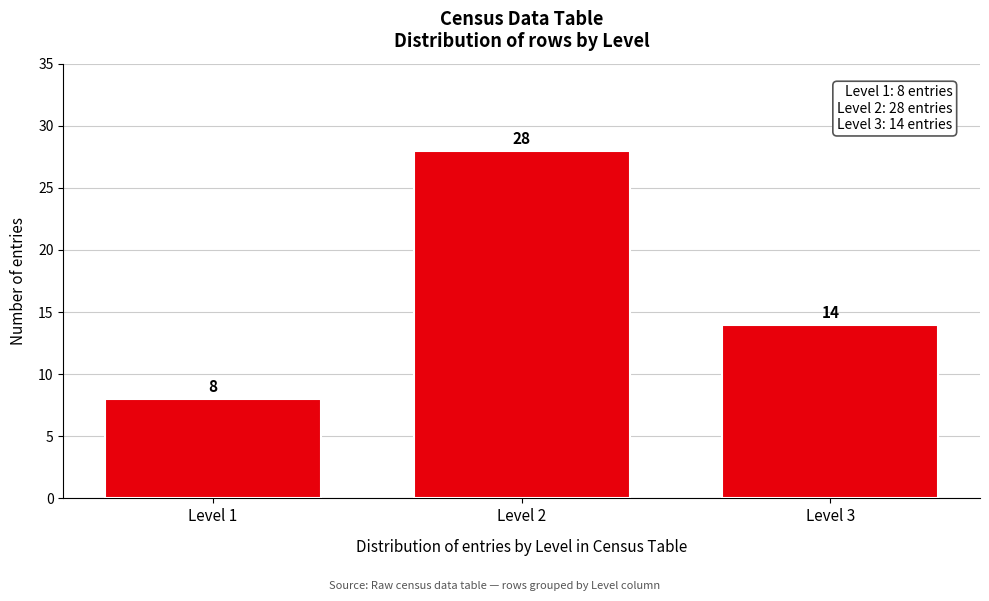

Reading right to left, transcribe all the data shown in this chart.

14	28	8